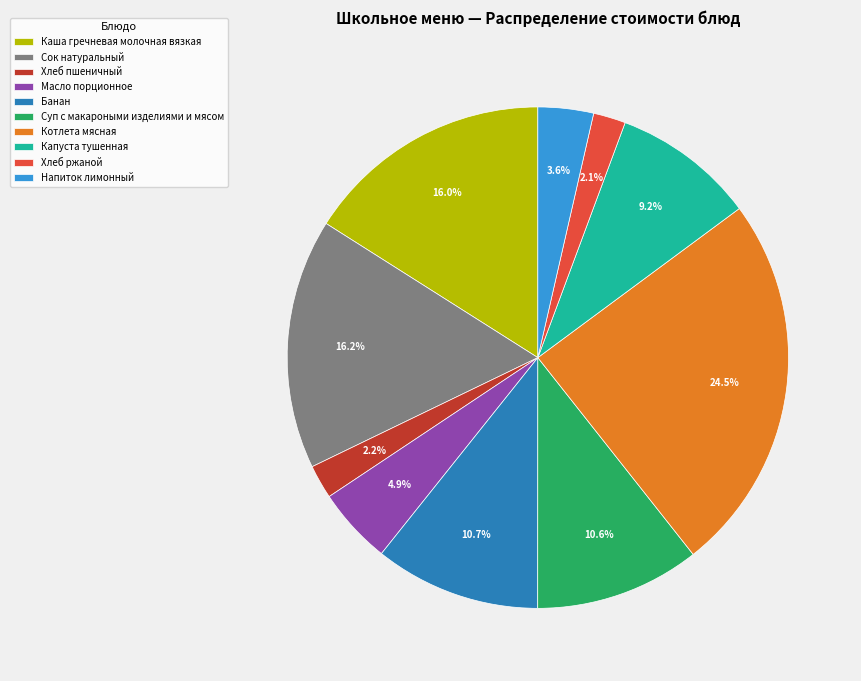

What is the largest slice in the pie chart?

Котлета мясная